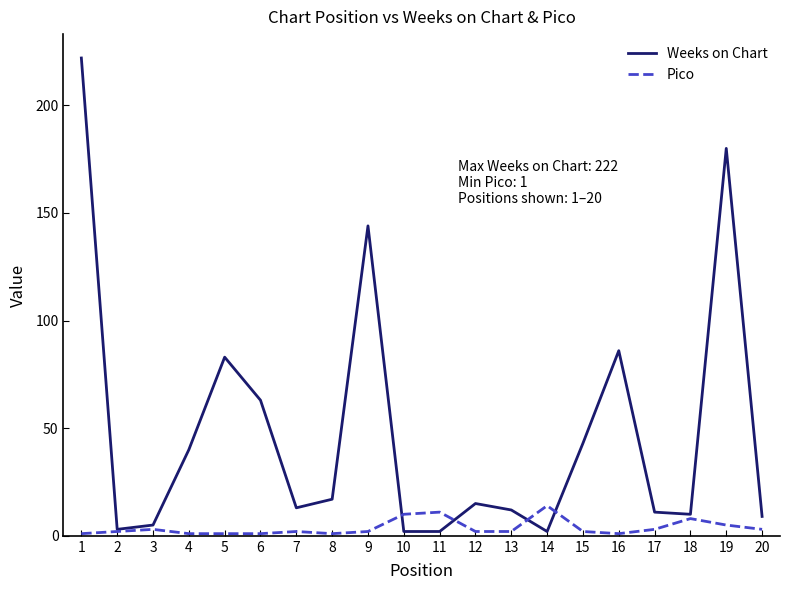

Between 1 and 15, which series saw the biggest shift?

Weeks on Chart